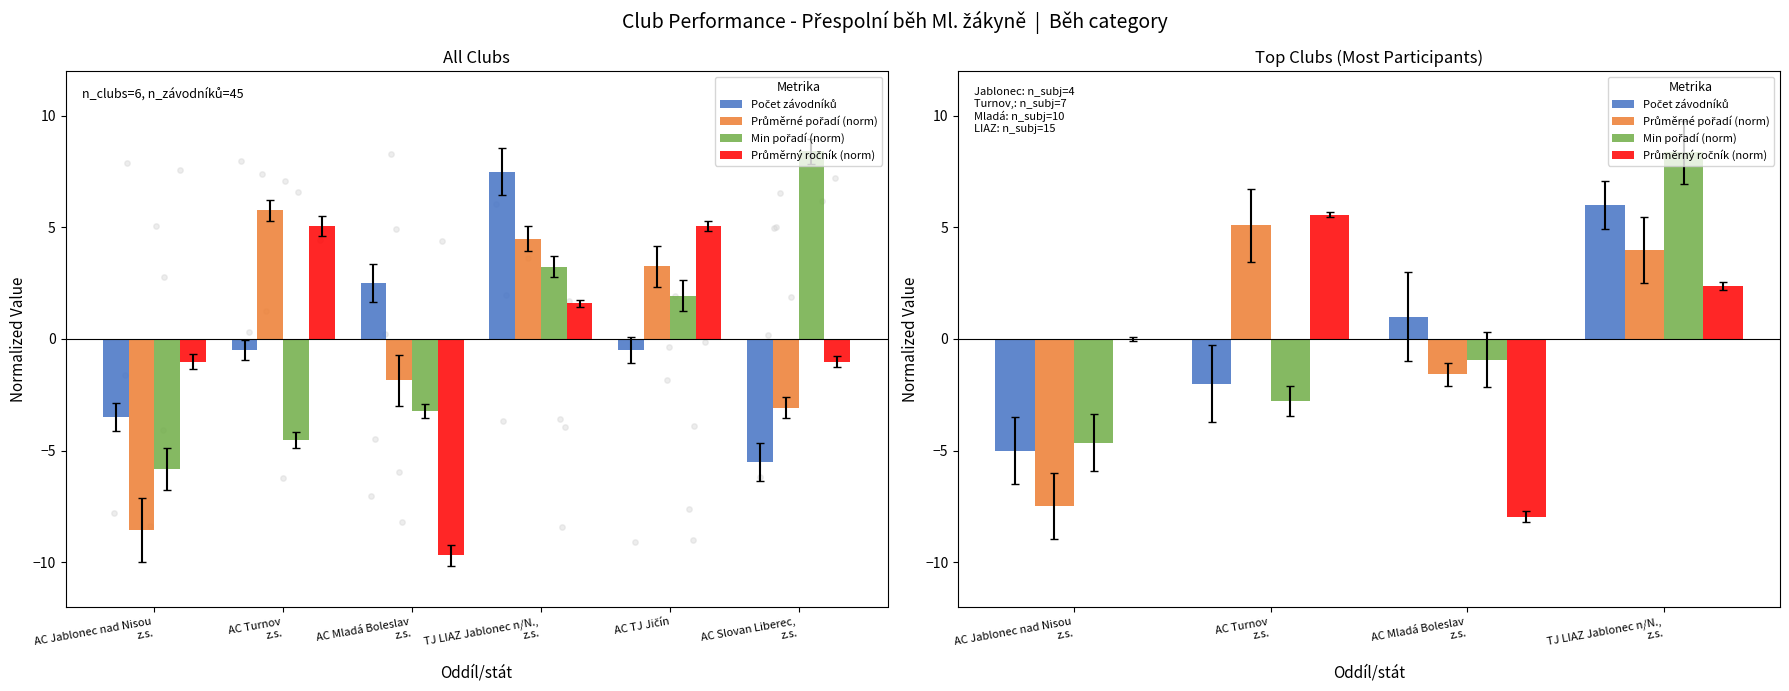

Which series has the widest spread of Y values?

Průměrný ročník (norm)